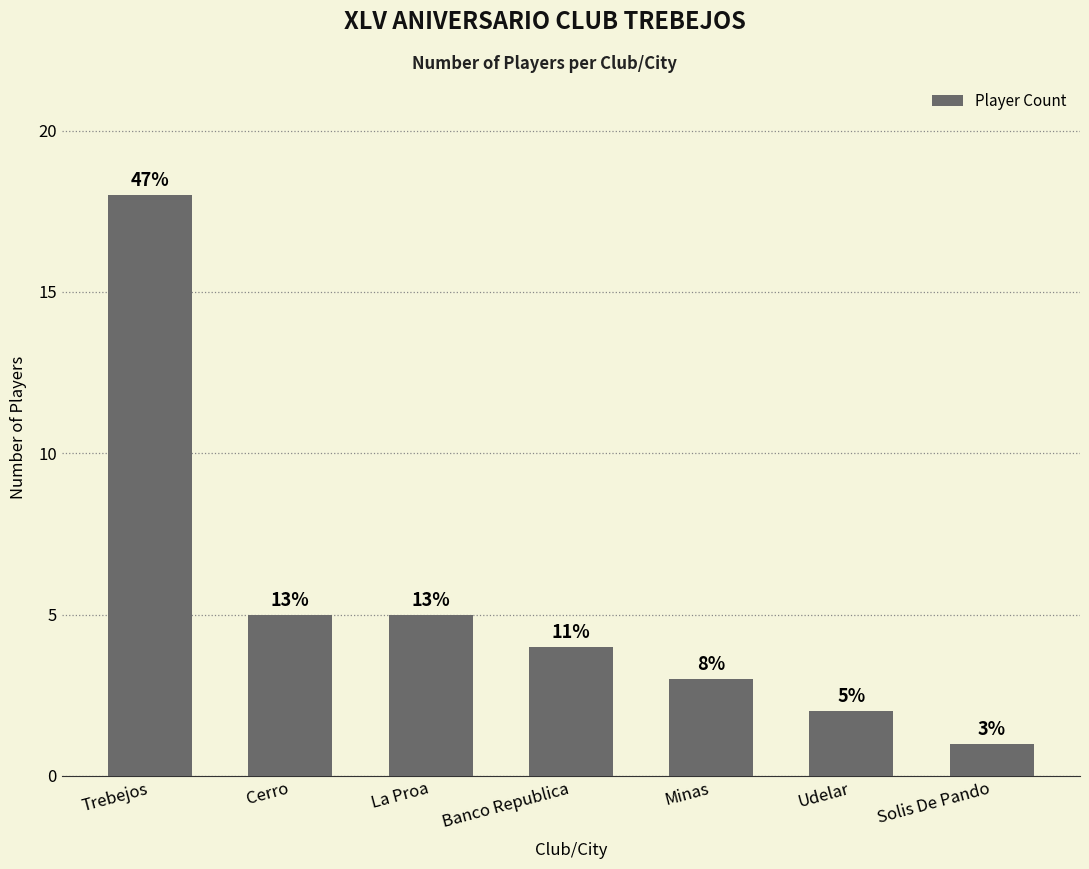

Does the chart contain any negative values?

No